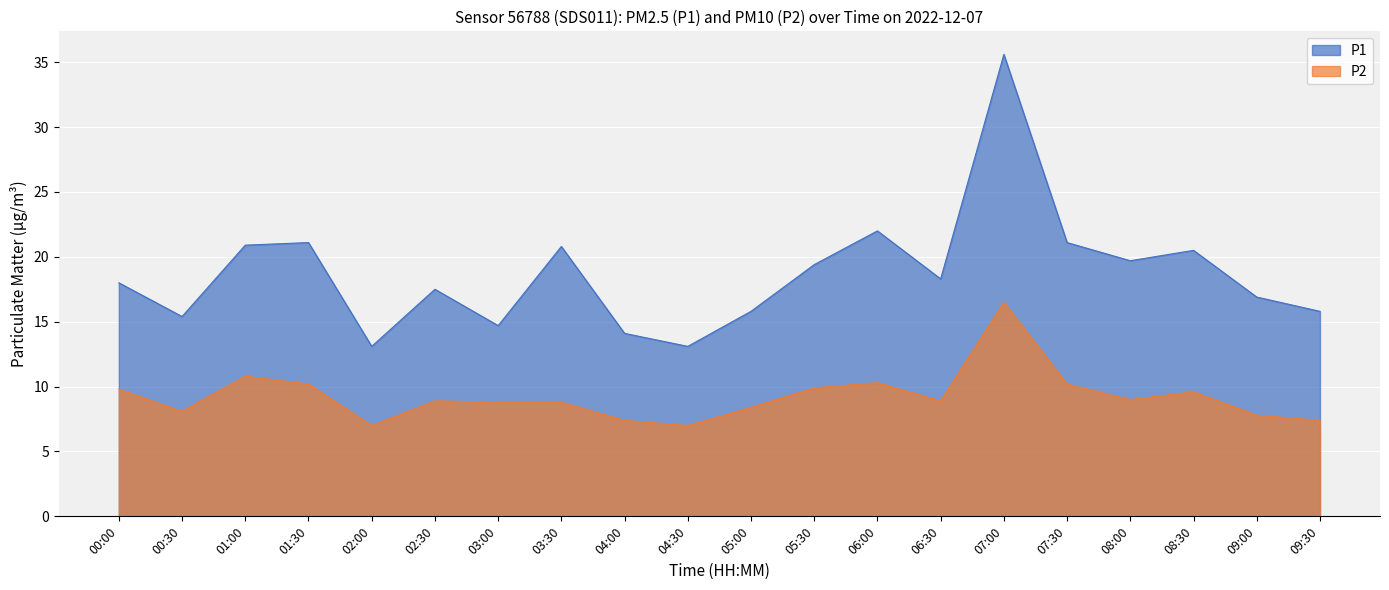

What is the spread (max minus min) of values at 06:30?

9.4